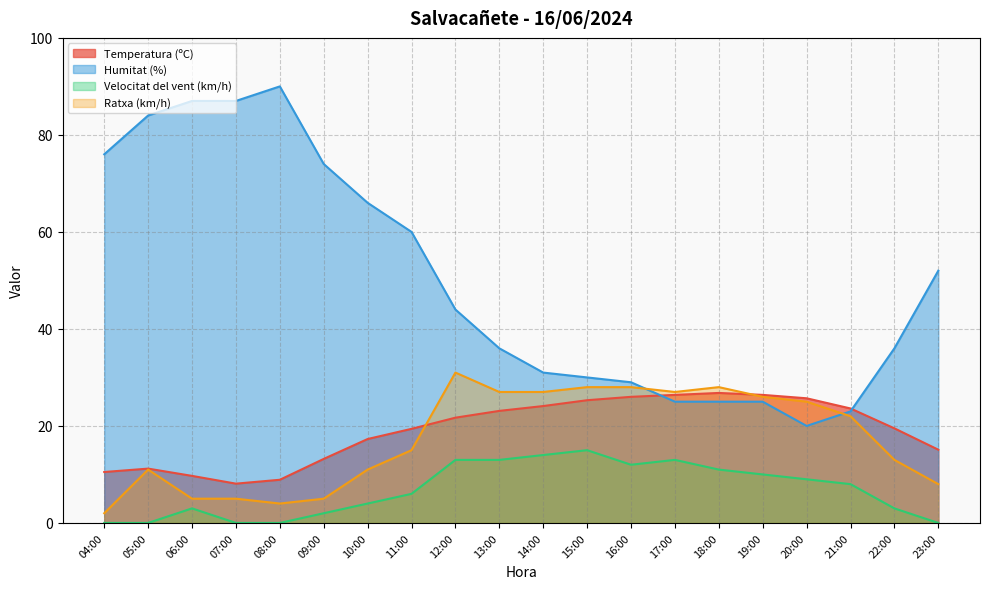

What is the lowest value of the Humitat (%) series?

20.0